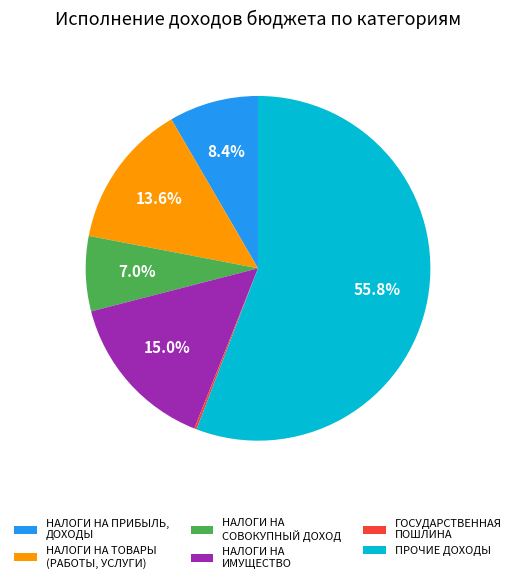

Do НАЛОГИ НА ИМУЩЕСТВО and НАЛОГИ НА ТОВАРЫ (РАБОТЫ, УСЛУГИ) together represent more than half of the pie?

No